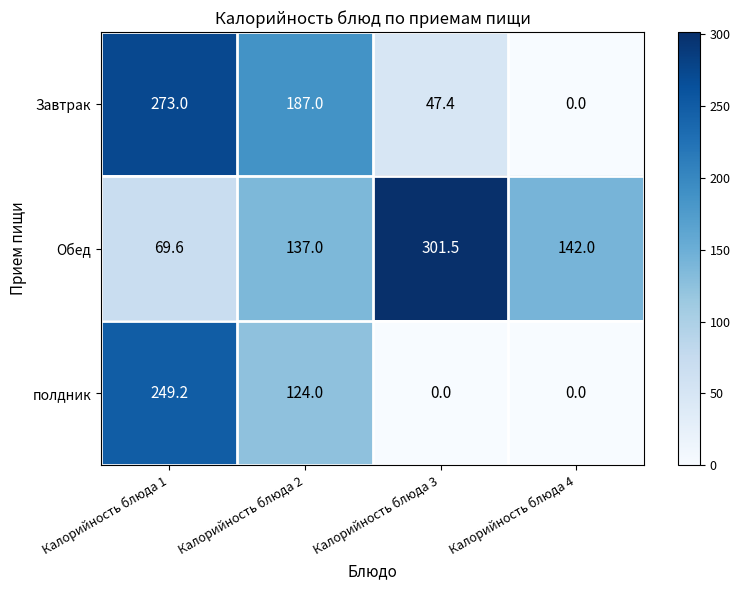

List the series in order of their peak value, highest first.

Обед, Завтрак, полдник